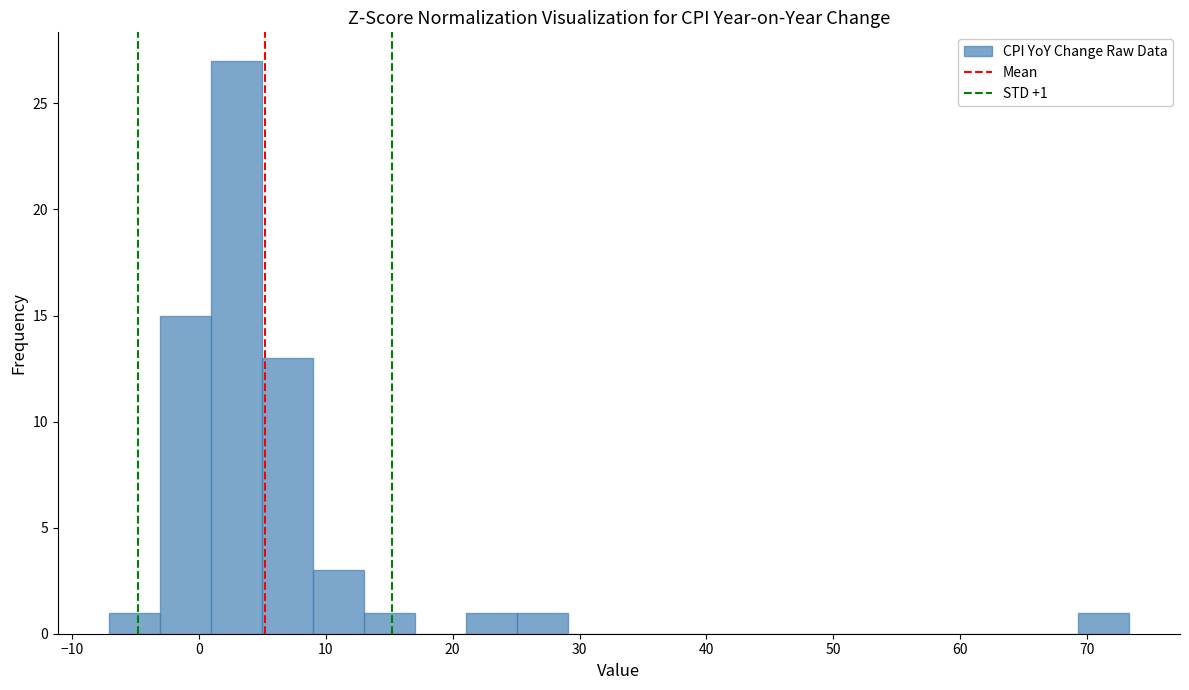

Over which range of the x-axis is the bar tallest?

1 to 5